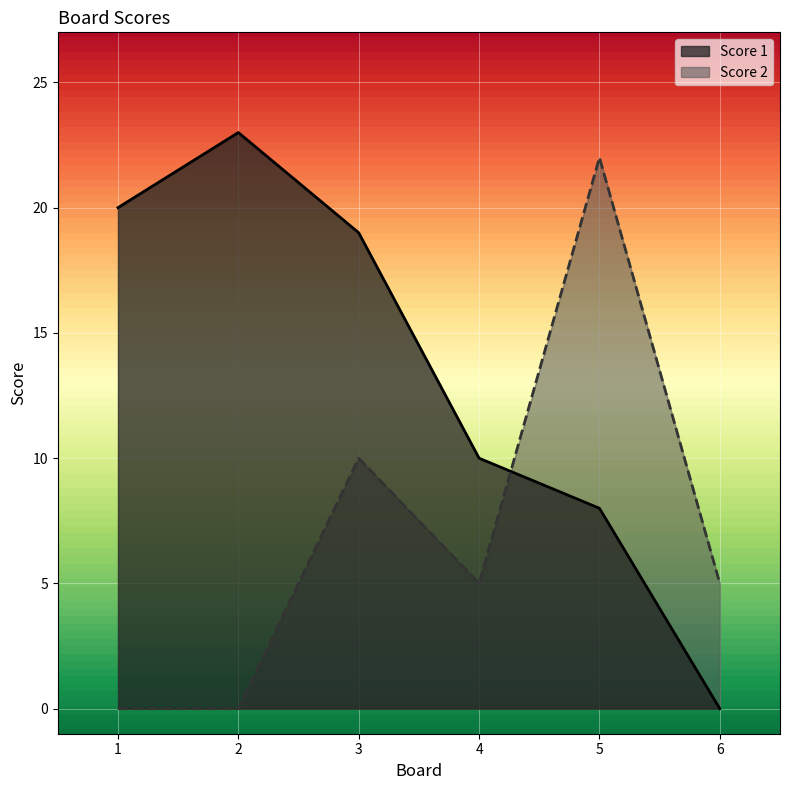

What is the sum of all Score 2 values?

42